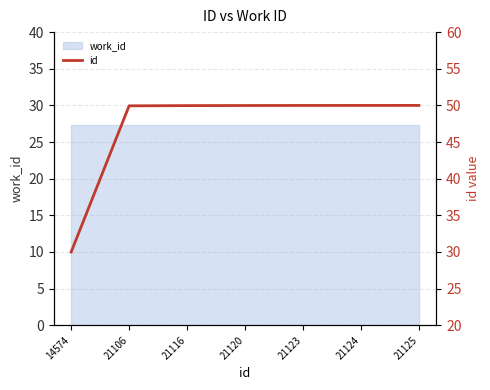

Reading left to right, extract all data points from this chart.

14574=30.0	21106=49.9	21116=50.0	21120=50.0	21123=50.0	21124=50.0	21125=50.0